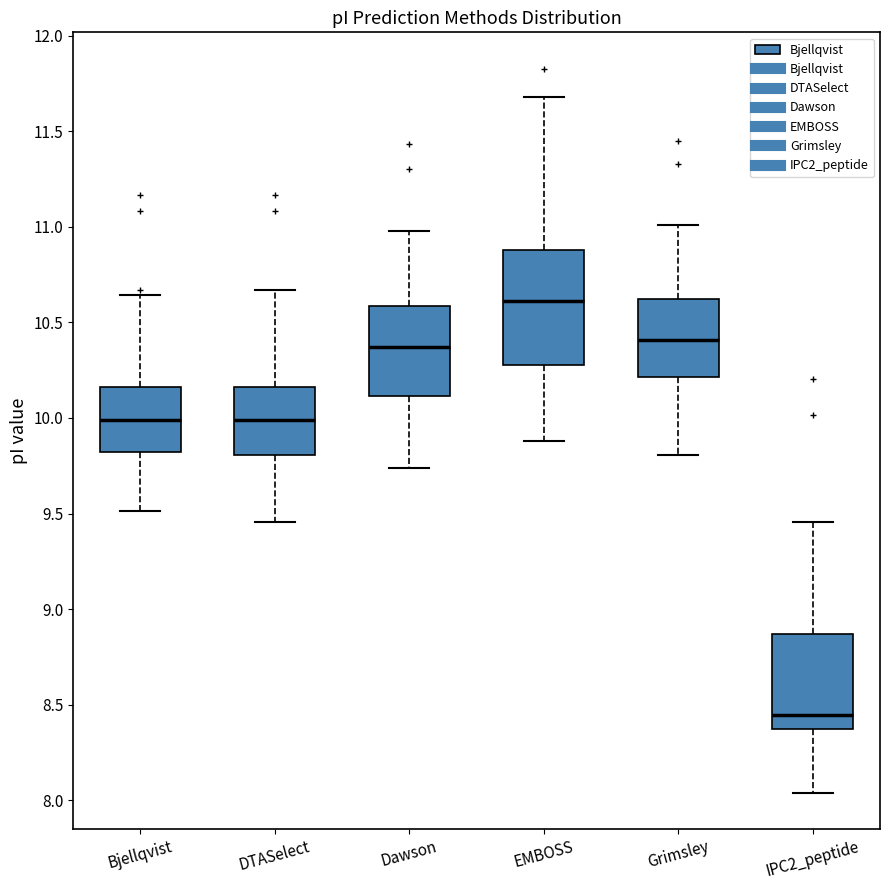

Reading left to right, read every box against the y-axis: the position of its median line, the range the box covers, and the ends of its whiskers. The values are not printed on the chart, so give them approximately, as read against the axis.

Bjellqvist: median 10.00, box 9.80 to 10.15, whiskers 9.50 to 10.65
DTASelect: median 10.00, box 9.80 to 10.15, whiskers 9.45 to 10.65
Dawson: median 10.35, box 10.10 to 10.60, whiskers 9.75 to 11.00
EMBOSS: median 10.60, box 10.30 to 10.90, whiskers 9.90 to 11.70
Grimsley: median 10.40, box 10.20 to 10.60, whiskers 9.80 to 11.00
IPC2_peptide: median 8.45, box 8.35 to 8.85, whiskers 8.05 to 9.45